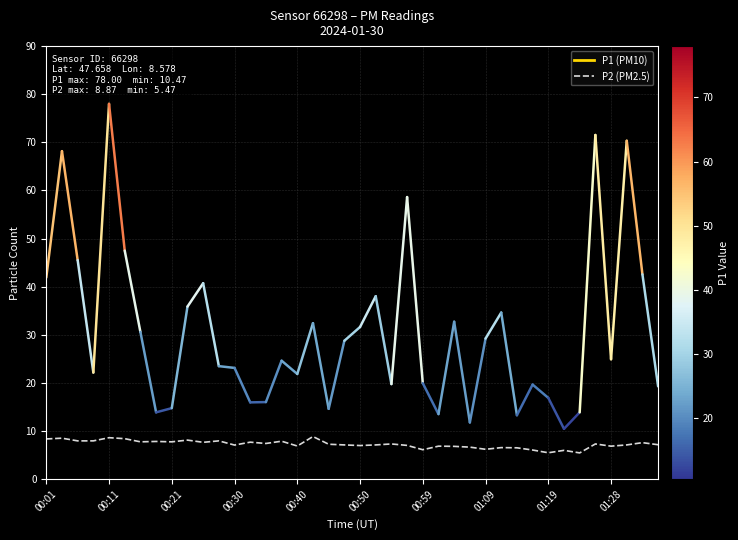

What is the maximum value shown in the chart?

8.9